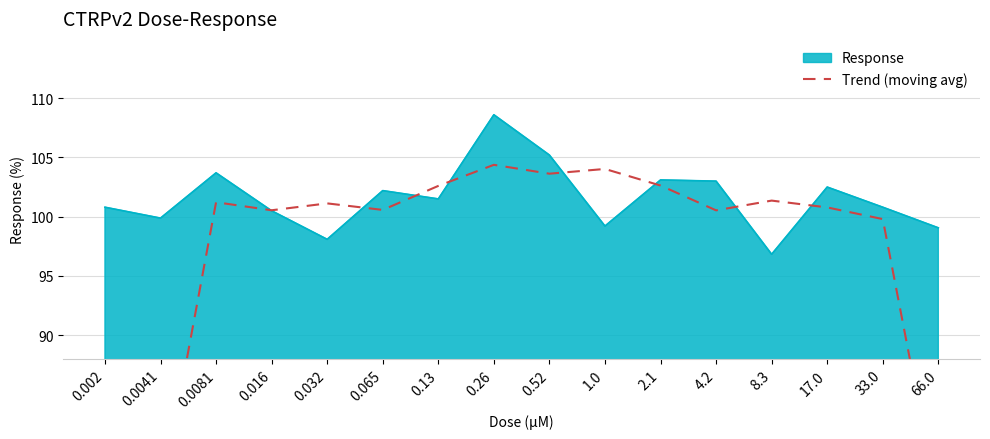

Which category has the lowest value in the Response series?

8.3